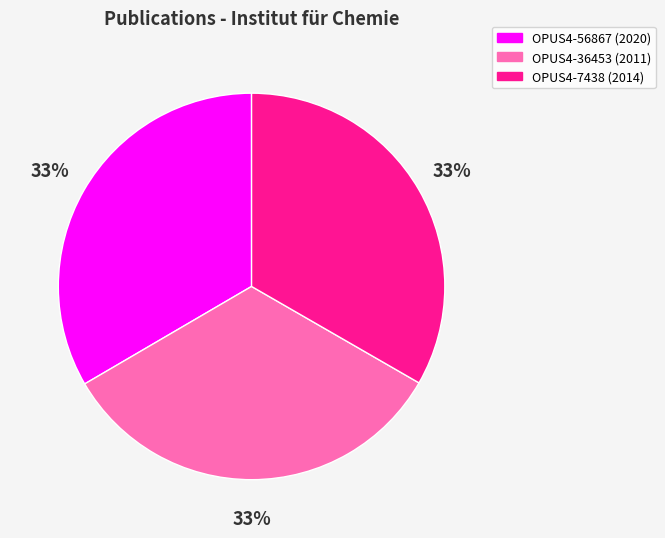

Is the sum of OPUS4-56867 and OPUS4-7438 greater than half?

Yes